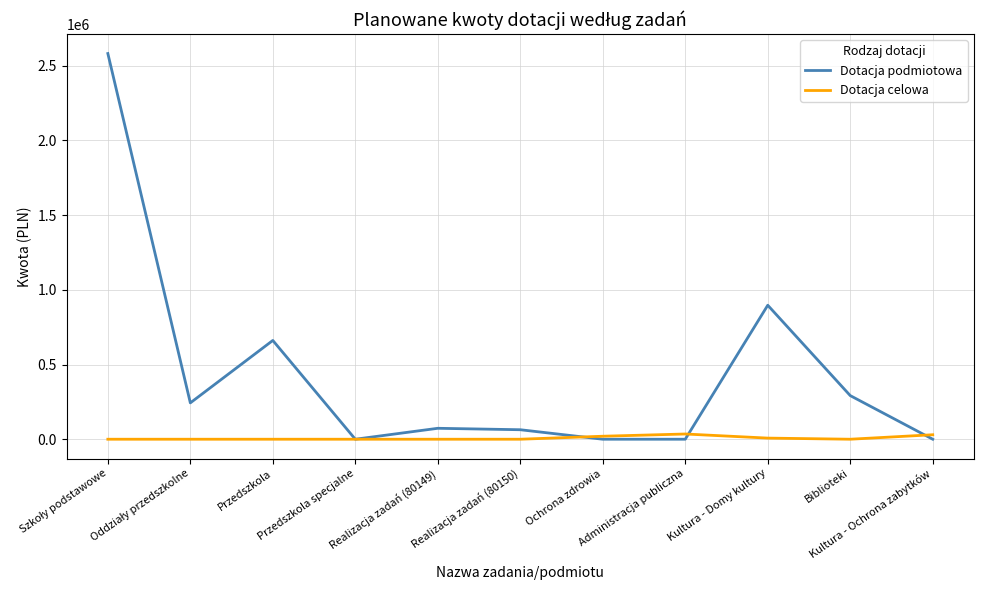

What is the average value of the Dotacja celowa series?

8409.1